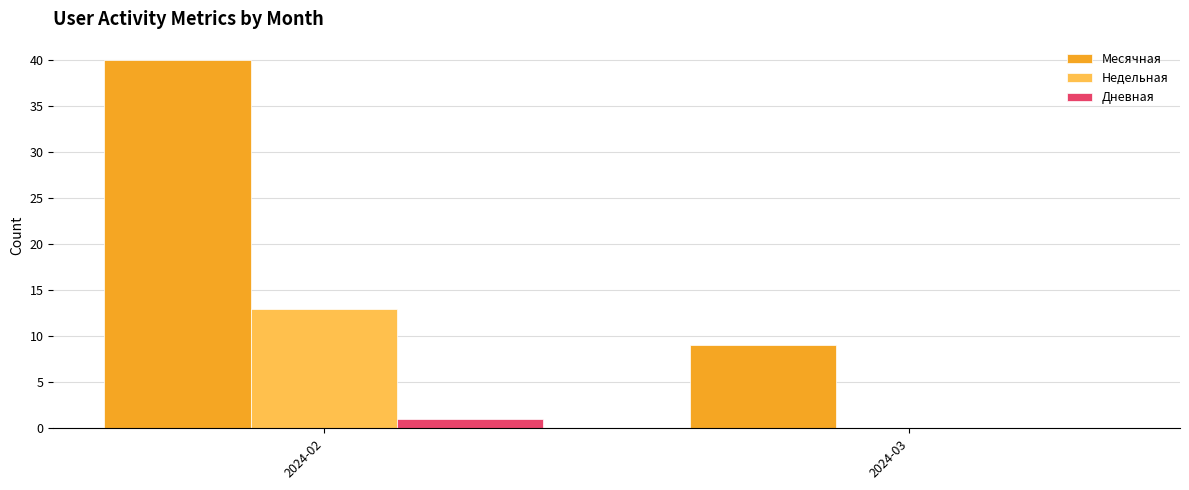

Reading left to right, list all the values displayed in this chart.

Месячная: 40	9
Недельная: 13	0
Дневная: 1	0